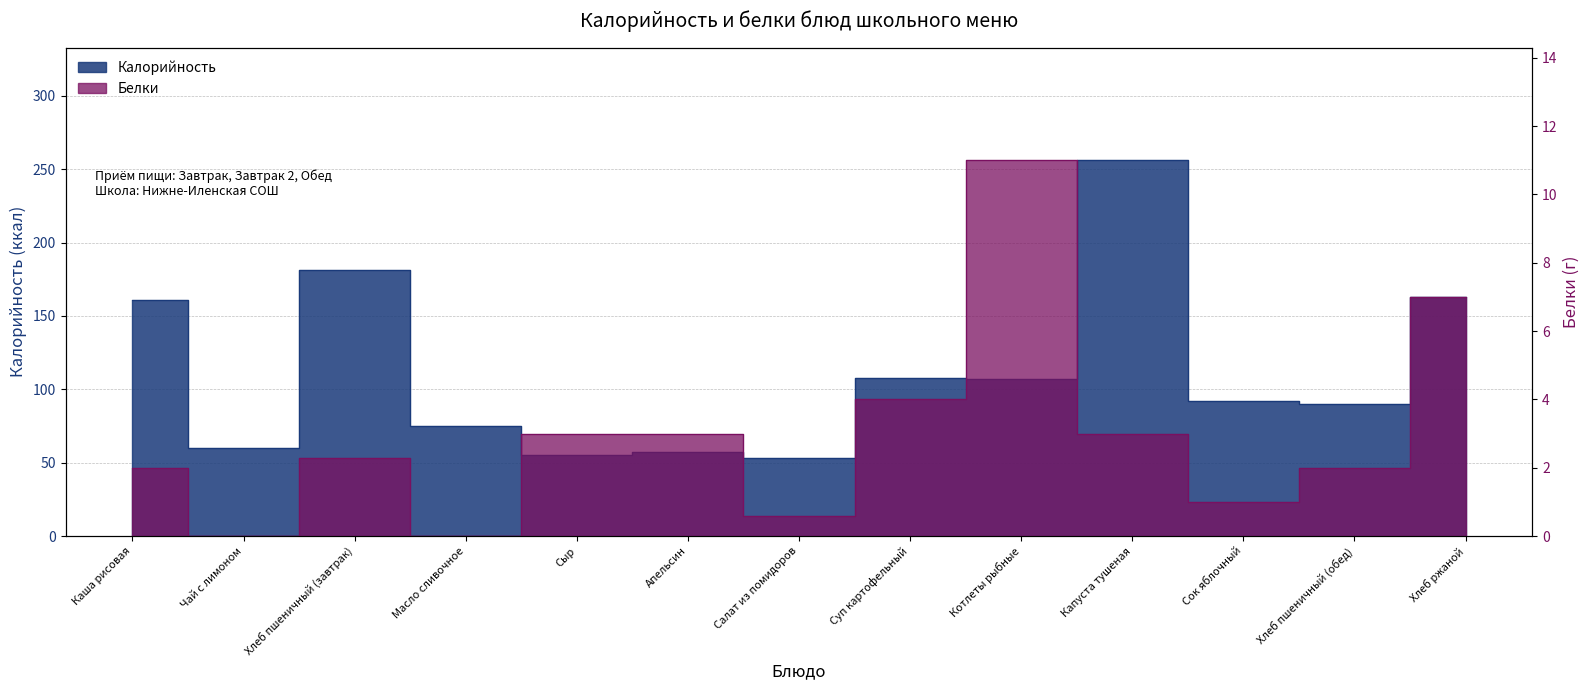

Count the number of data series in this chart.

2